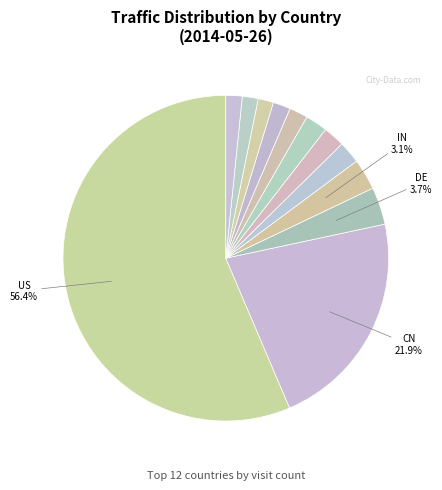

To the nearest percent, what is the difference between the largest and smallest slice percentages?

55%